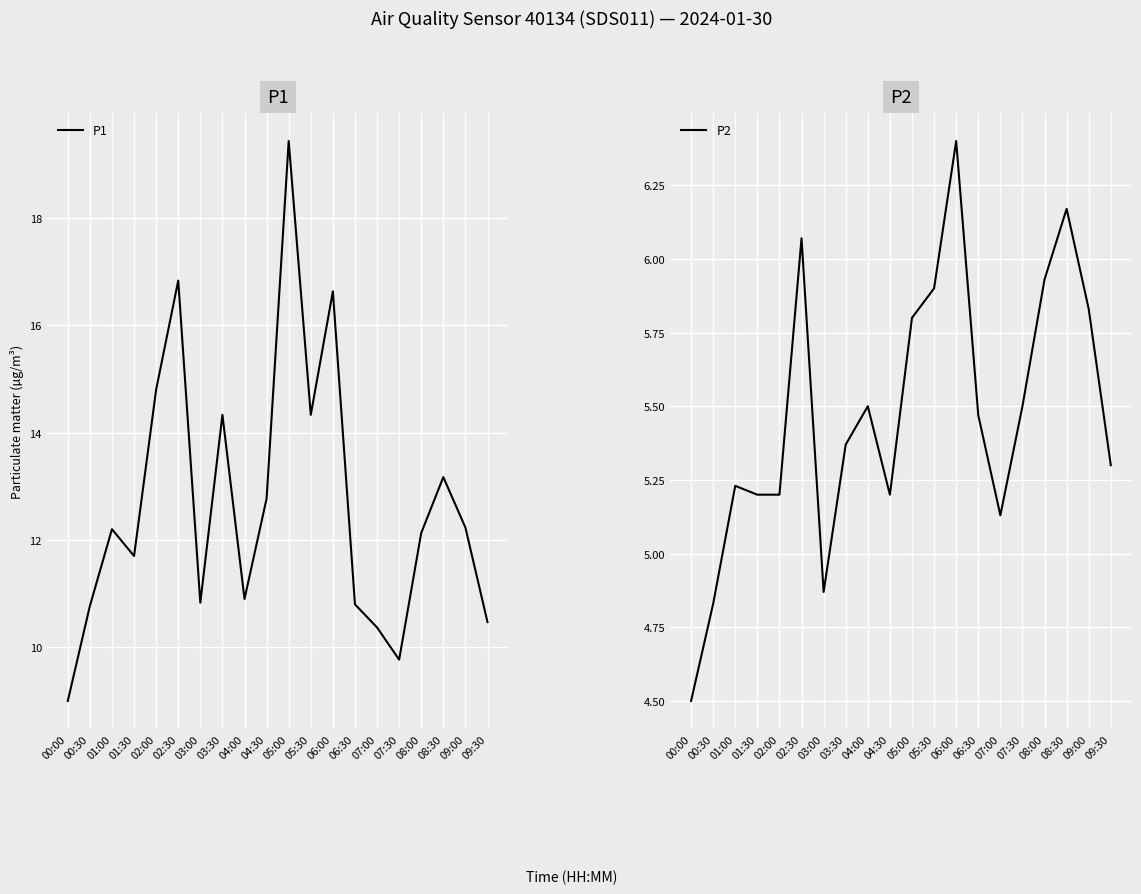

Which category has the highest value across all series?

05:00